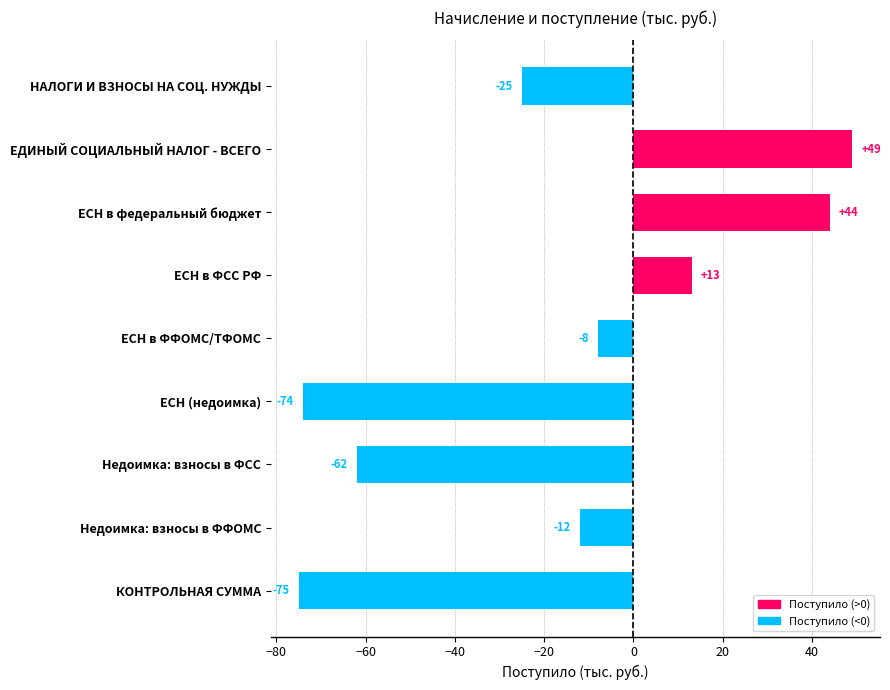

What is the label of the 3rd bar from the bottom?

Недоимка: взносы в ФСС